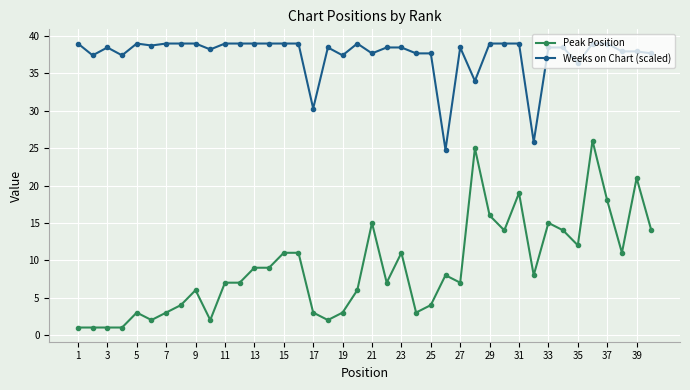

Which series has the largest range (max minus min)?

Peak Position